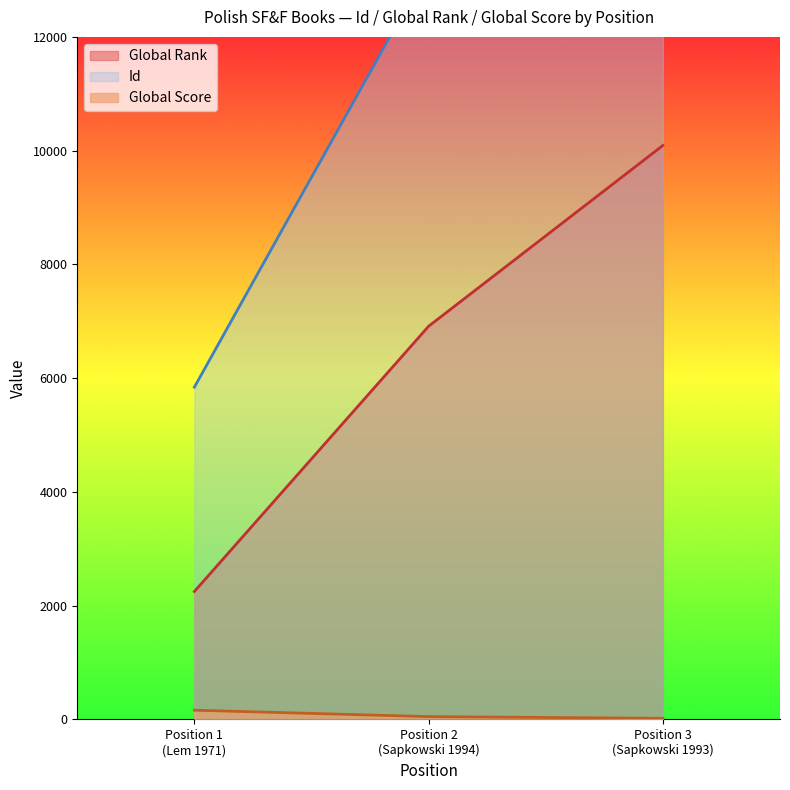

What is the highest value of the Global Rank series?

10091